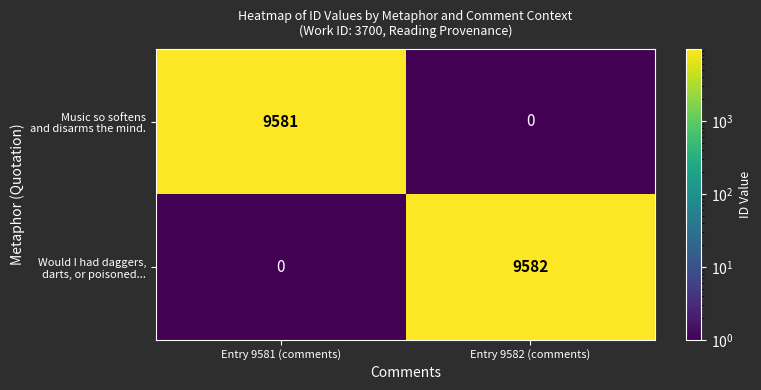

What is the spread (max minus min) of values at Entry 9581 (comments)?

9581